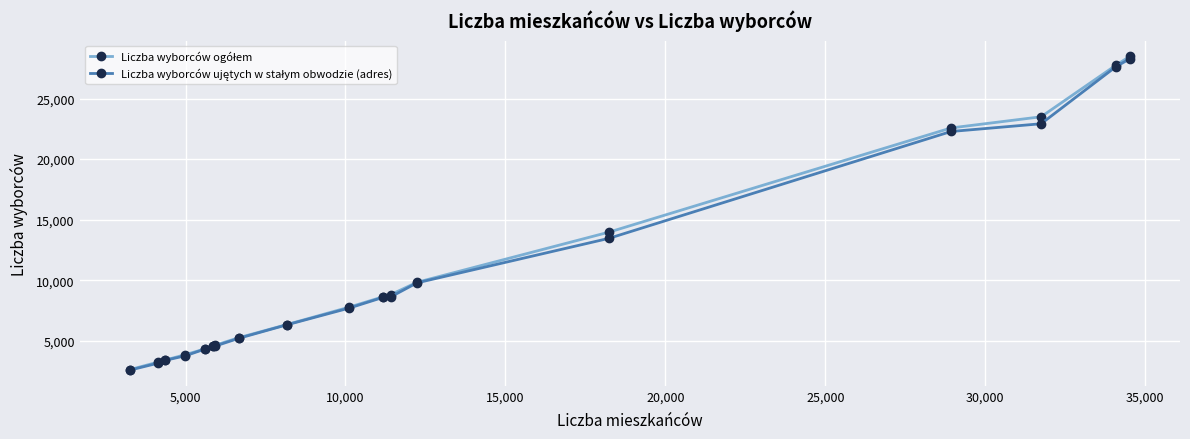

What is the smallest value displayed?

2568